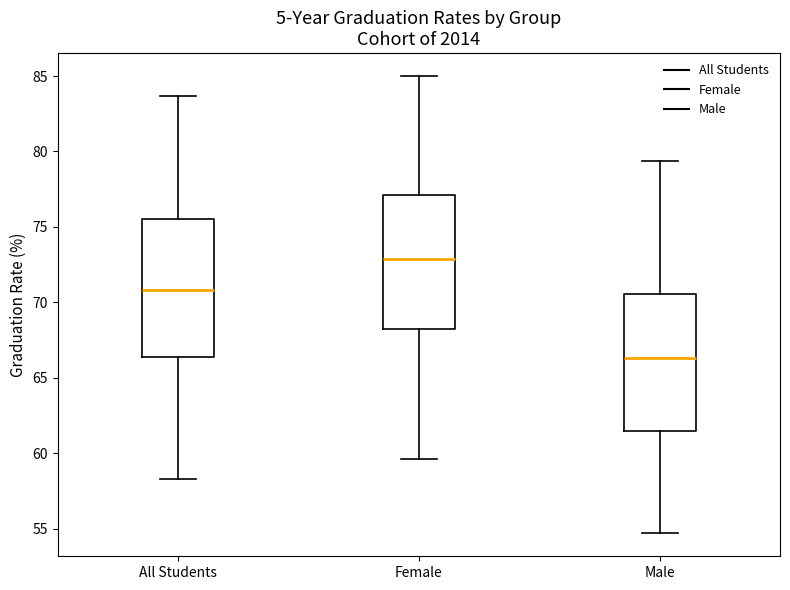

Where does the upper whisker of the box for Male end on the y-axis? The values are not printed on the chart, so give them approximately, as read against the axis.

79.5